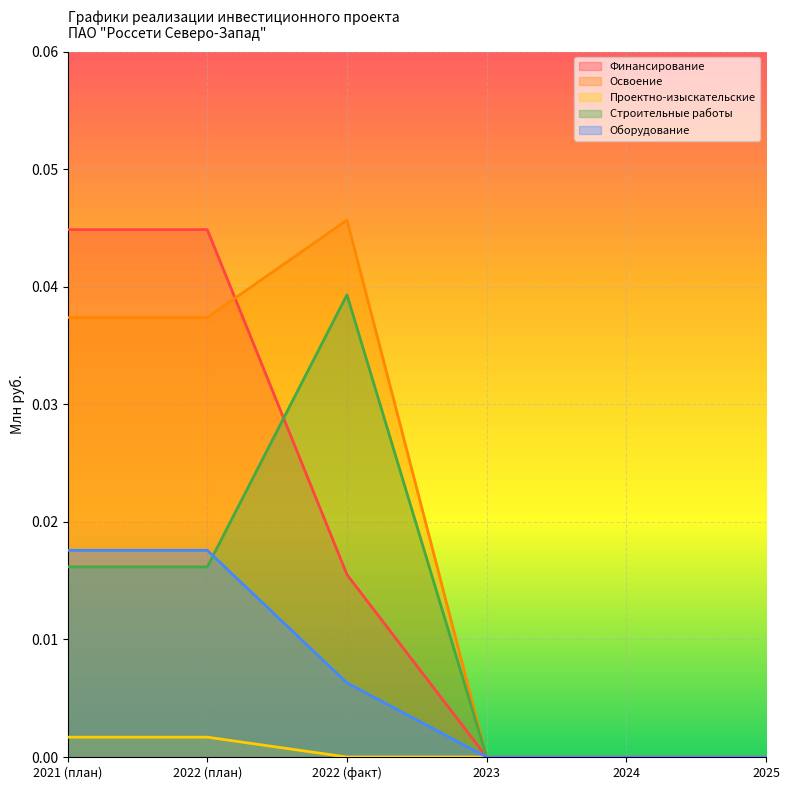

What is the label of the 5th point from the right?

2022 (план)